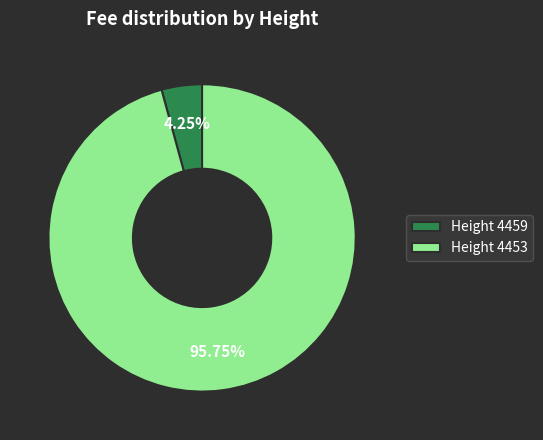

Rank the categories by value from highest to lowest.

Height 4453, Height 4459